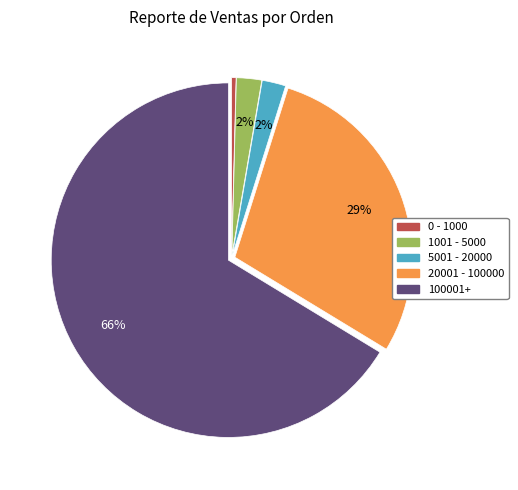

How many segments does this pie chart have?

5